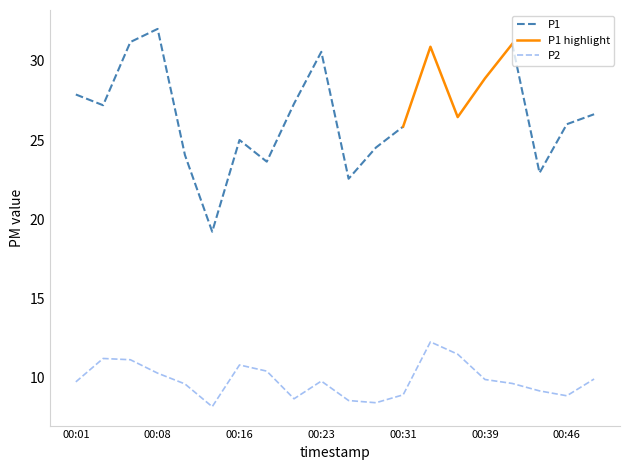

Which has a higher value, 00:23 or 00:39?

00:39